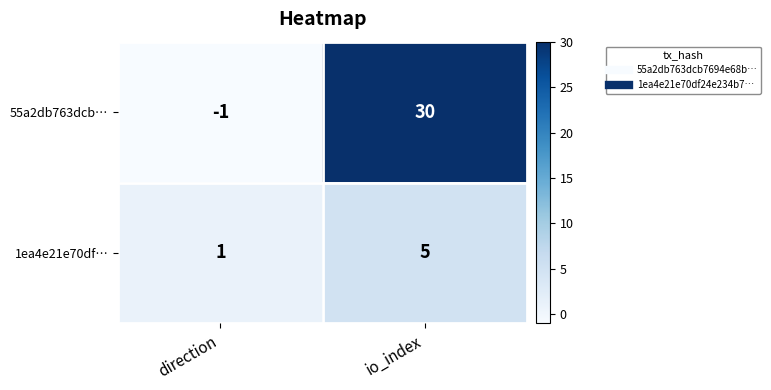

At which category is the sum across all series the highest?

io_index